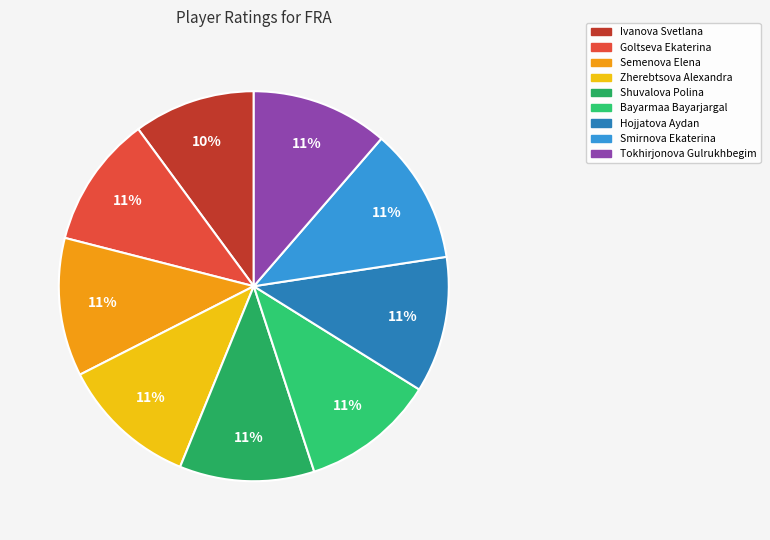

How many segments does this pie chart have?

9